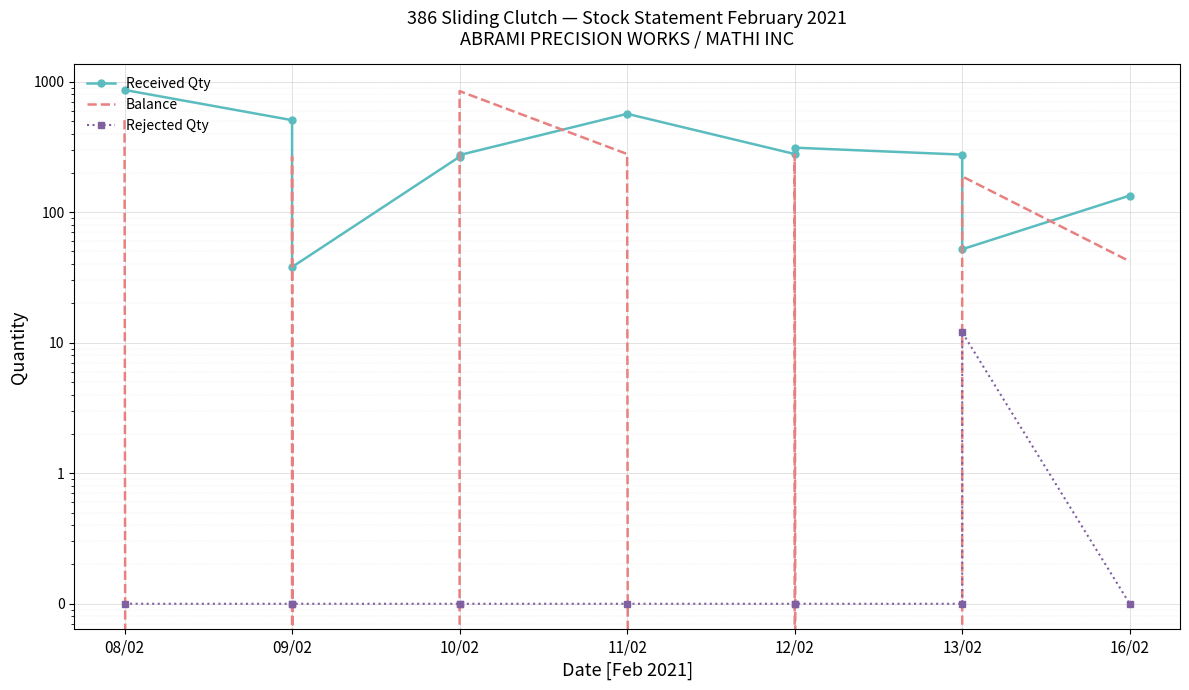

At which category does the chart reach its minimum across all series?

09/02